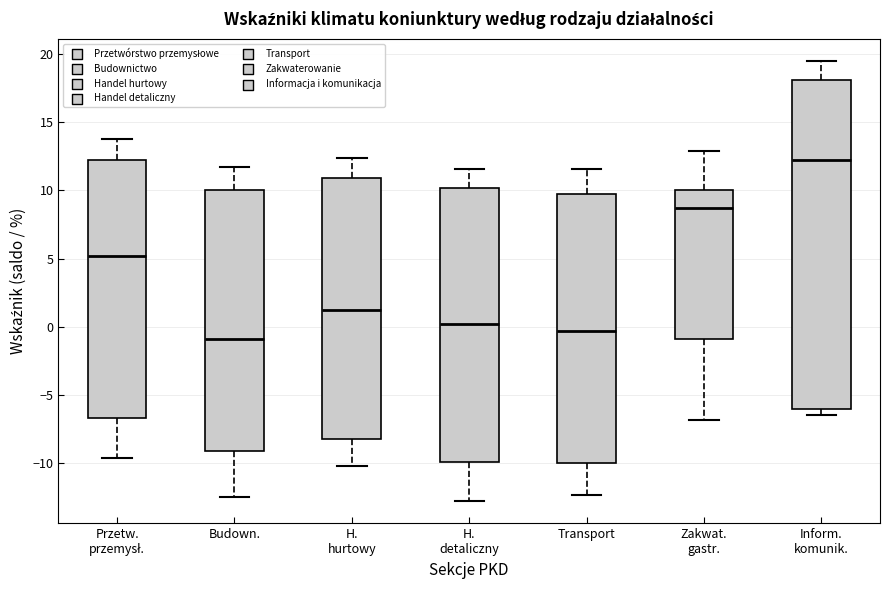

Reading left to right, read every box against the y-axis: the position of its median line, the range the box covers, and the ends of its whiskers. The values are not printed on the chart, so give them approximately, as read against the axis.

Przetw. przemysł.: median 5.0, box -6.5 to 12.0, whiskers -9.5 to 14.0
Budown.: median -1.0, box -9.0 to 10.0, whiskers -12.5 to 11.5
H. hurtowy: median 1.0, box -8.0 to 11.0, whiskers -10.0 to 12.5
H. detaliczny: median 0.0, box -10.0 to 10.0, whiskers -13.0 to 11.5
Transport: median -0.5, box -10.0 to 9.5, whiskers -12.5 to 11.5
Zakwat. gastr.: median 8.5, box -1.0 to 10.0, whiskers -7.0 to 13.0
Inform. komunik.: median 12.0, box -6.0 to 18.0, whiskers -6.5 to 19.5